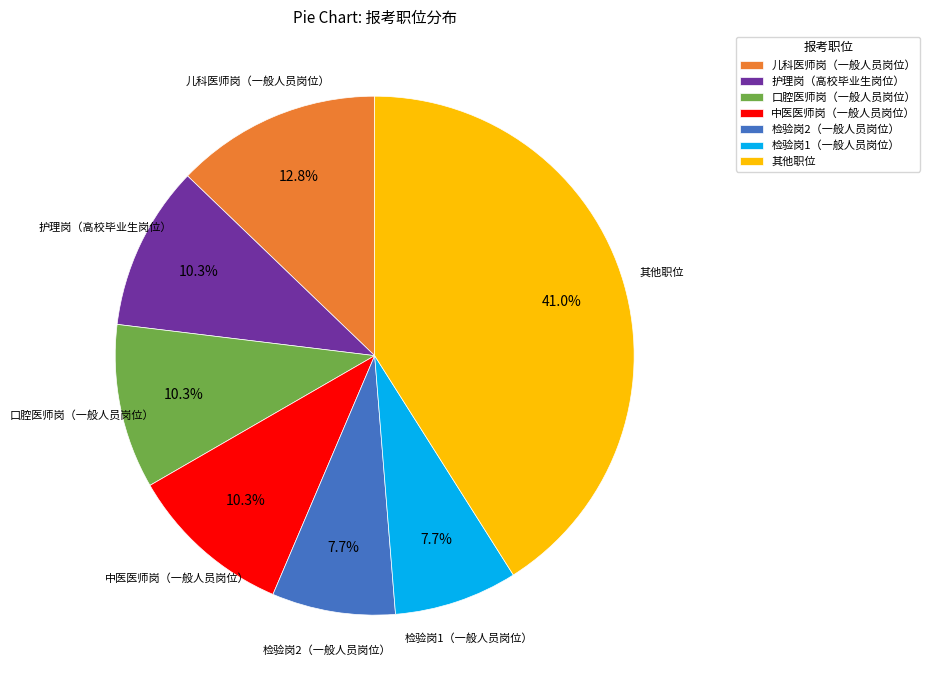

To the nearest percent, what is the difference between the largest and smallest slice percentages?

33%